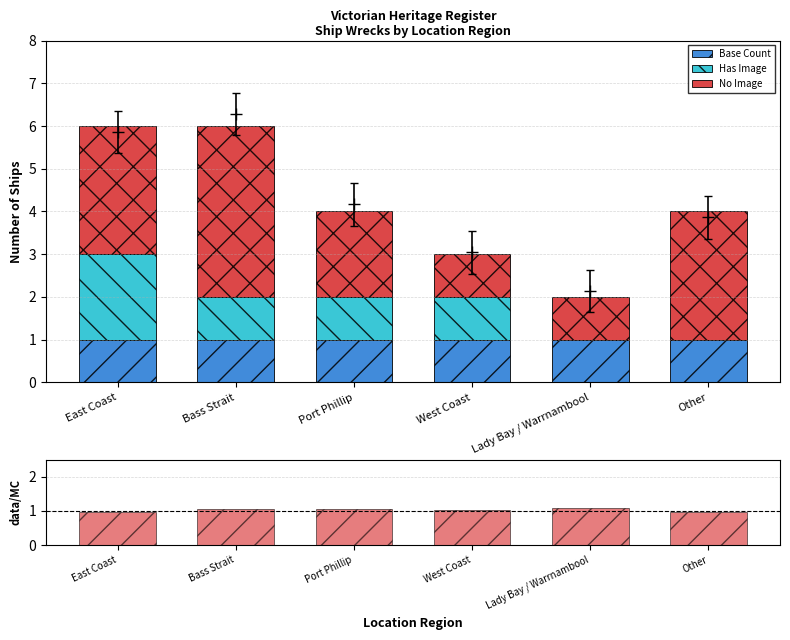

What is the average value of the data/MC series?

1.0